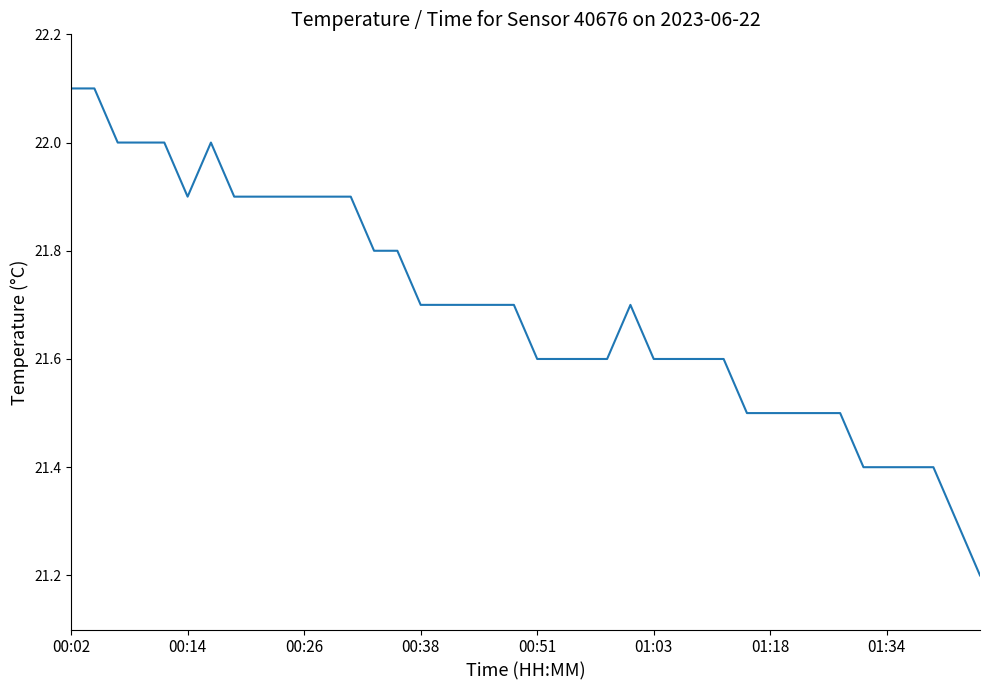

Reading right to left, list all the values displayed in this chart.

21.2	21.3	21.4	21.4	21.4	21.4	21.5	21.5	21.5	21.5	21.5	21.6	21.6	21.6	21.6	21.7	21.6	21.6	21.6	21.6	21.7	21.7	21.7	21.7	21.7	21.8	21.8	21.9	21.9	21.9	21.9	21.9	21.9	22.0	21.9	22.0	22.0	22.0	22.1	22.1